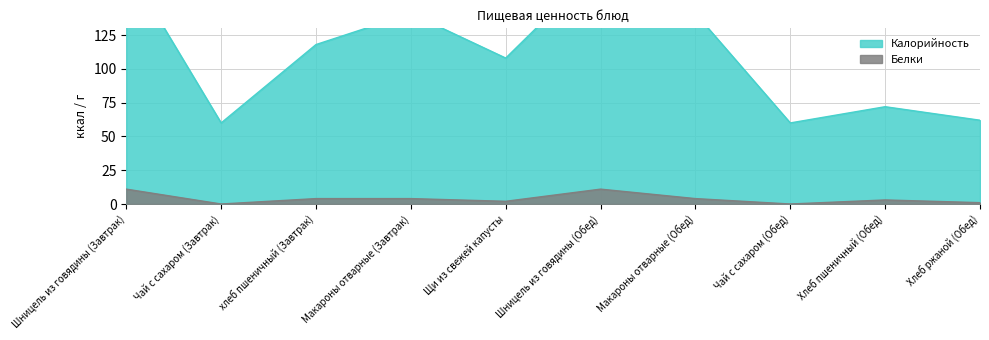

At which label does Калорийность first exceed 118?

Шницель из говядины (Завтрак)